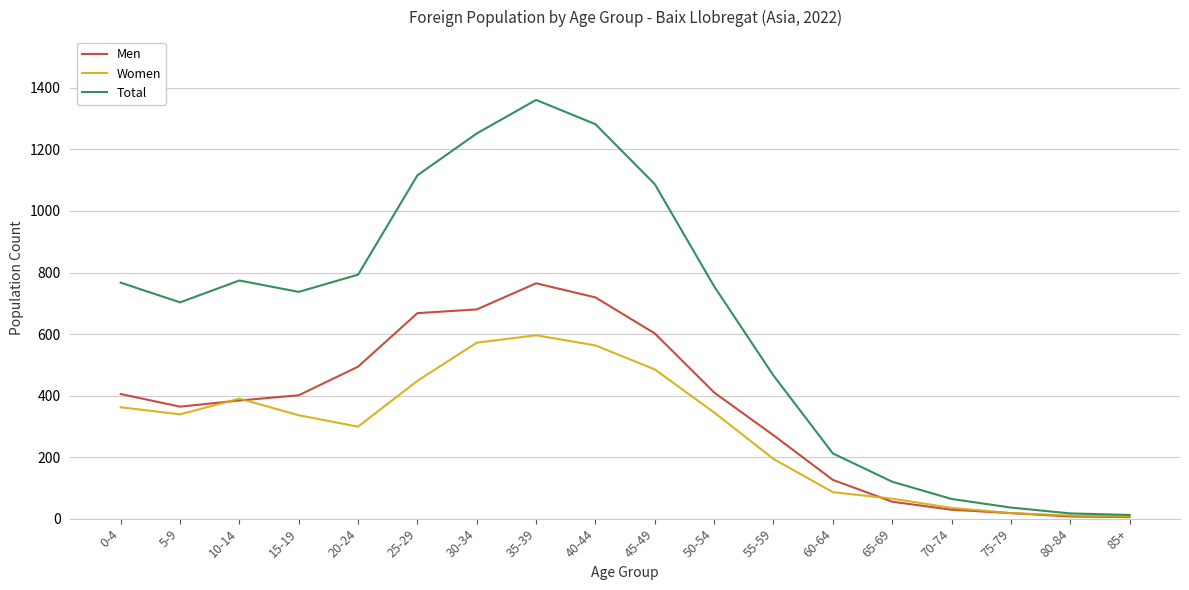

What is the total value across all series at 10-14?

1548